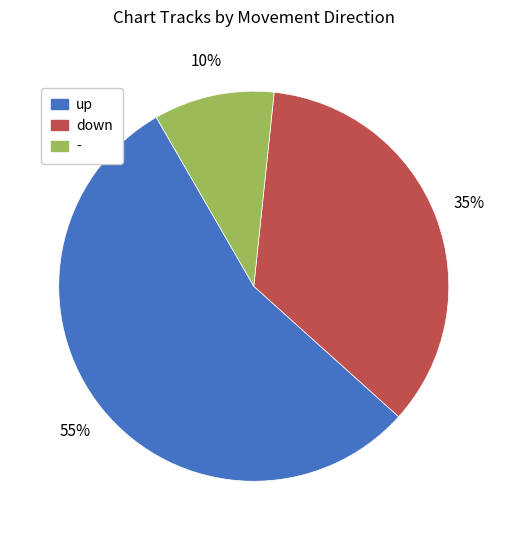

Combined, do up and down account for over 50%?

Yes